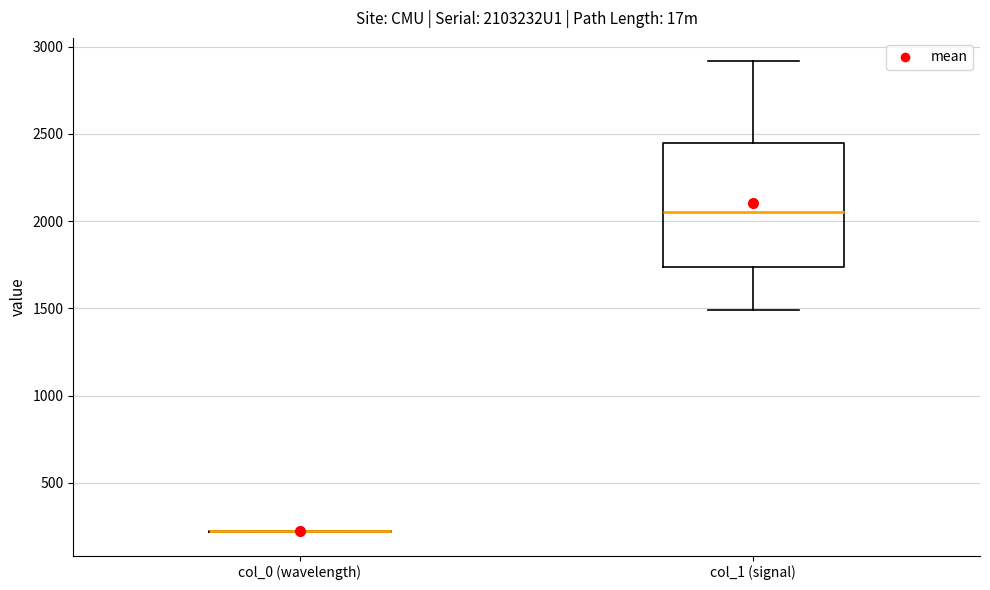

Comparing the boxes themselves (not the whiskers), which one is the tallest?

col_1 (signal)